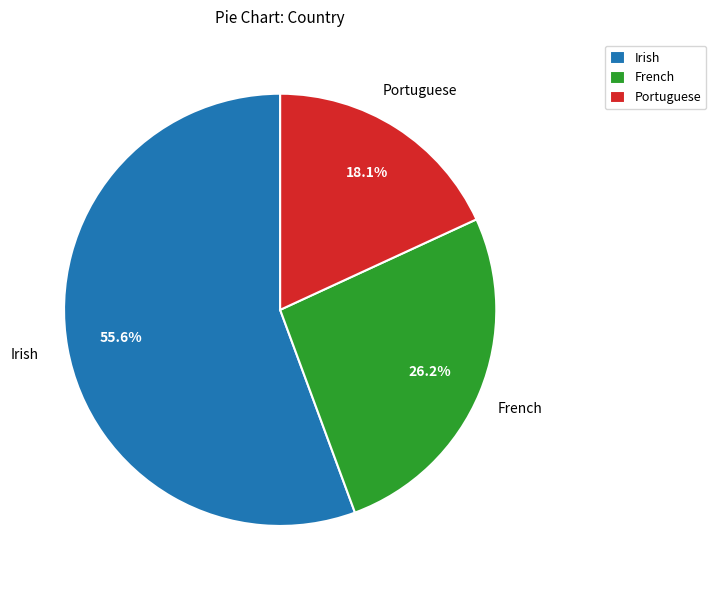

Which slice is the largest?

Irish